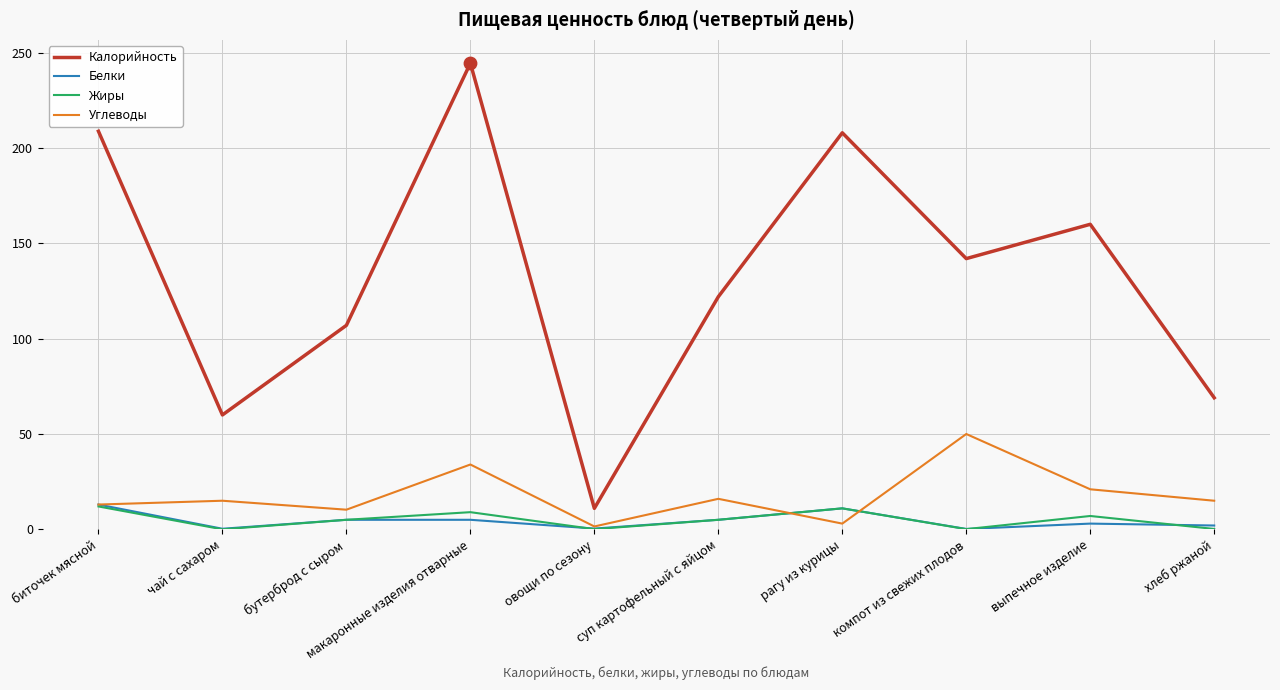

What are all the series names shown in the legend?

Калорийность, Белки, Жиры, Углеводы